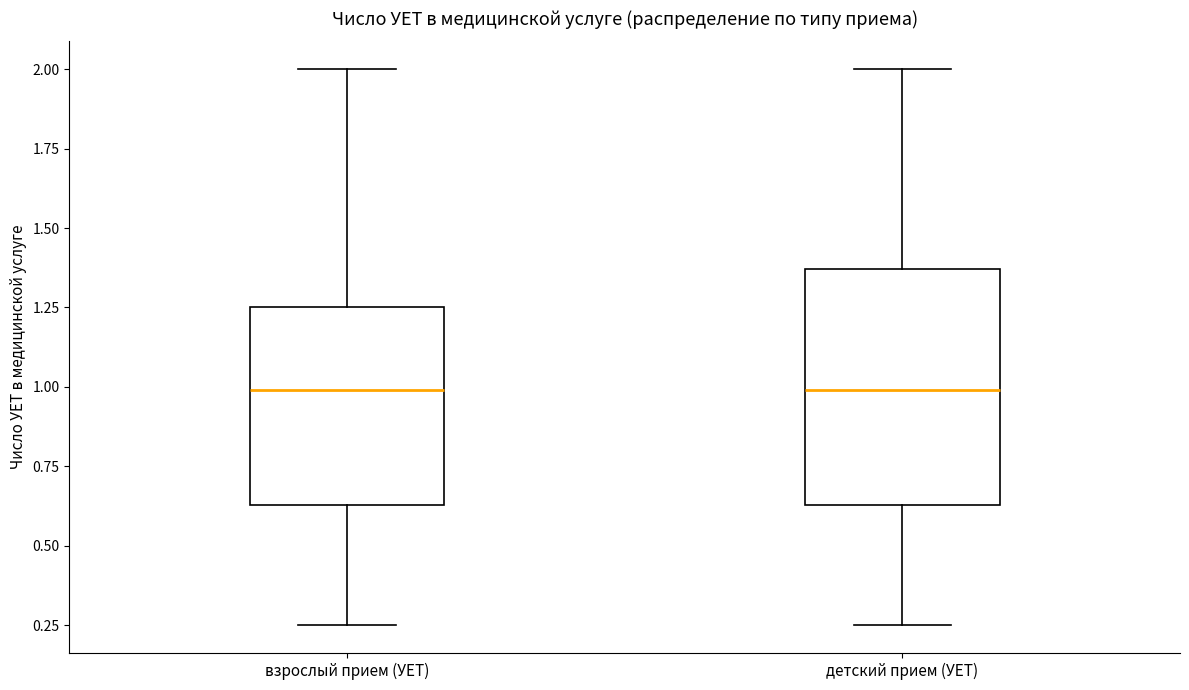

Which box is the tallest, from its lower edge to its upper edge?

детский прием (УЕТ)